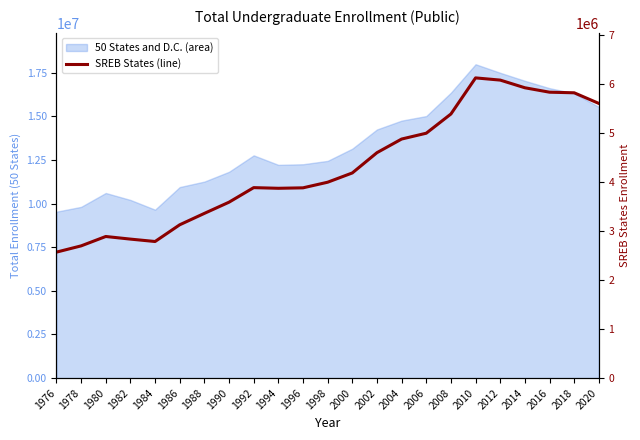

Between 1980 and 2006, which is larger?

2006